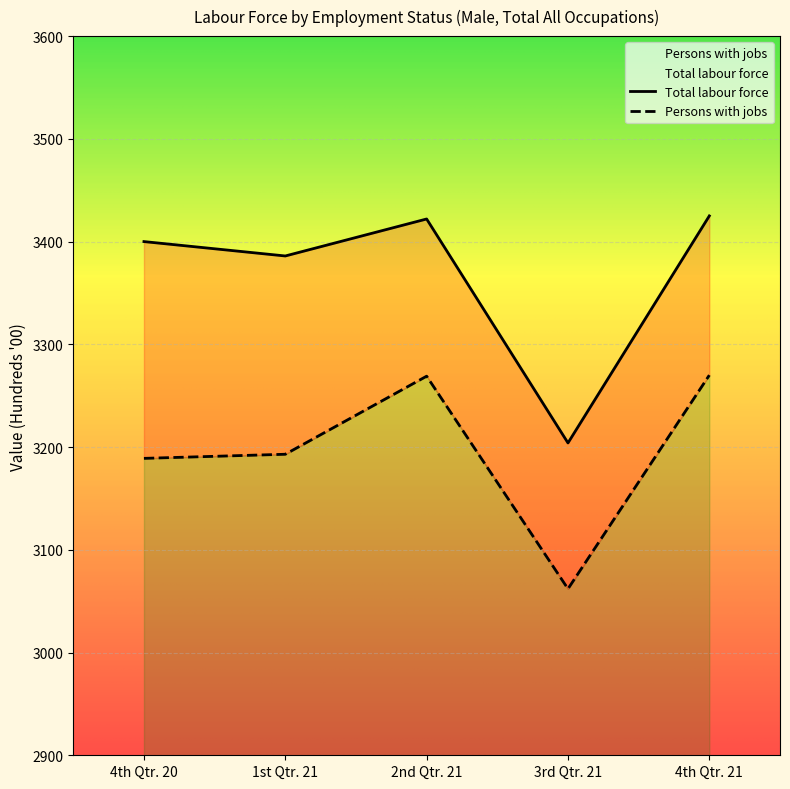

Is it true that Total labour force equals 3422 at 2nd Qtr. 21?

True